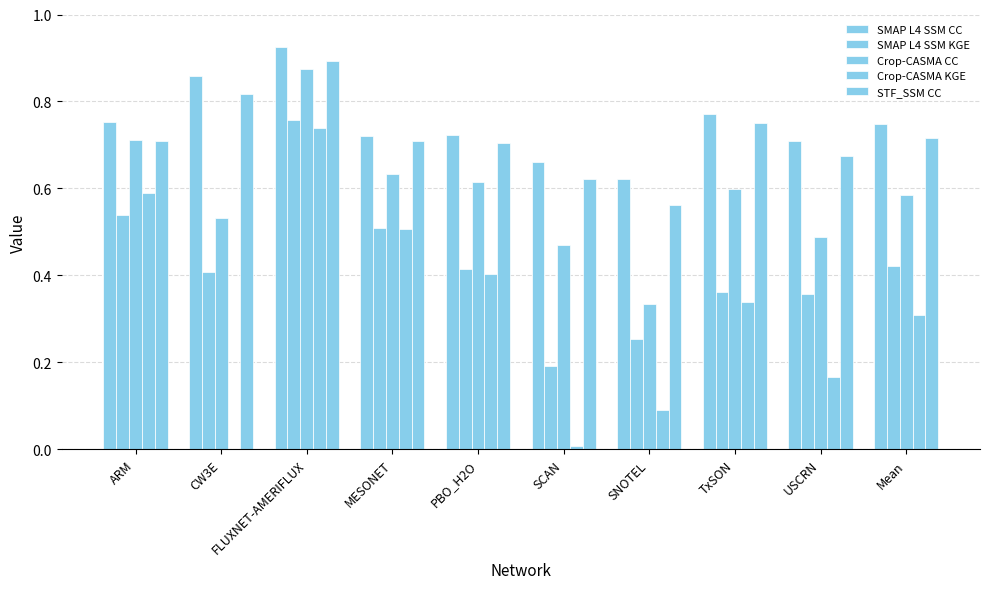

How many bars are there in each group?

5